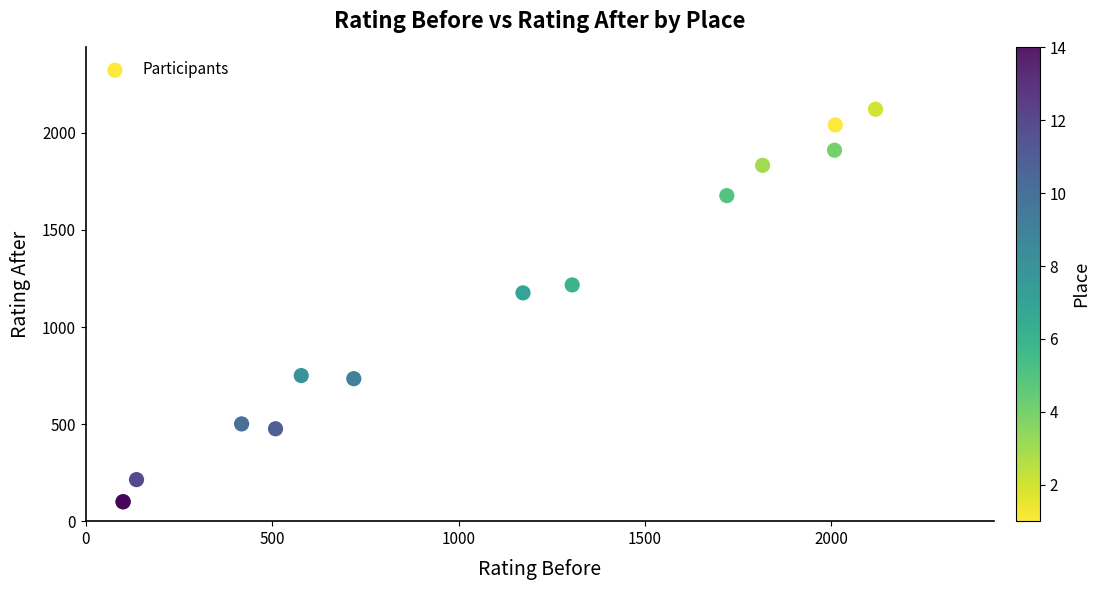

What Y value in the scatter plot is closest to 1111?

1176